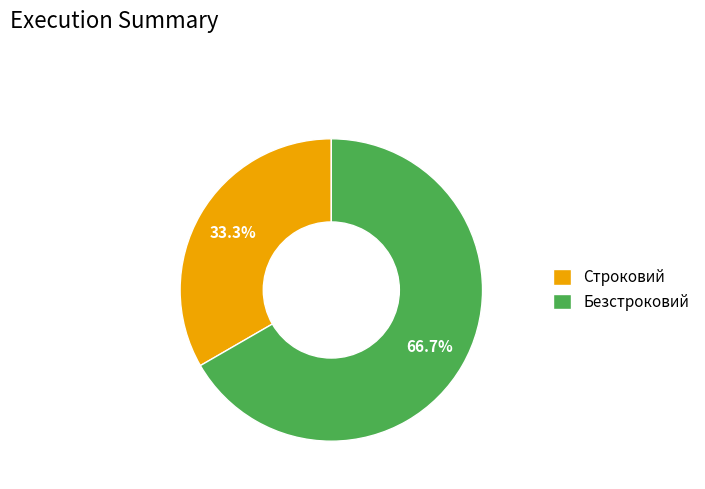

What is the majority slice?

Безстроковий